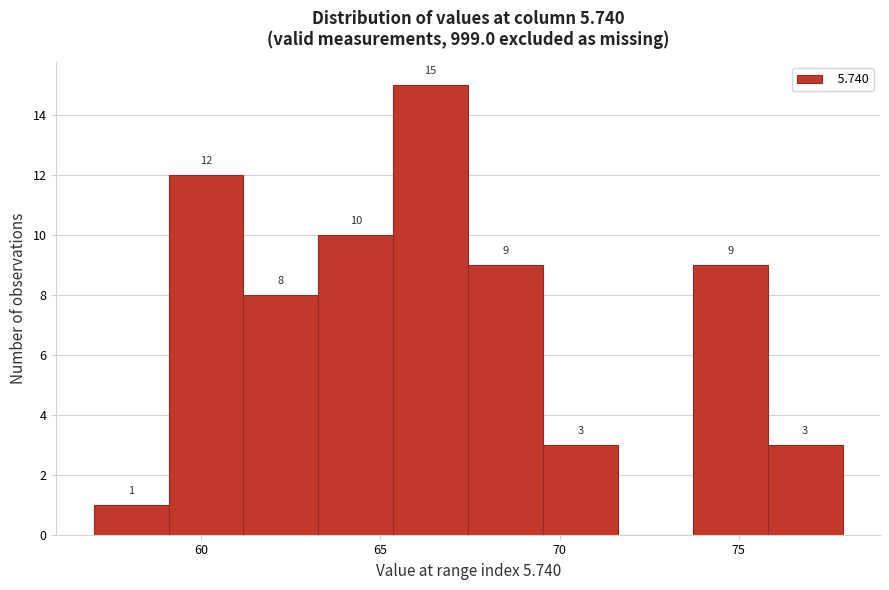

Over which range of the x-axis is the bar tallest?

65.5 to 67.5